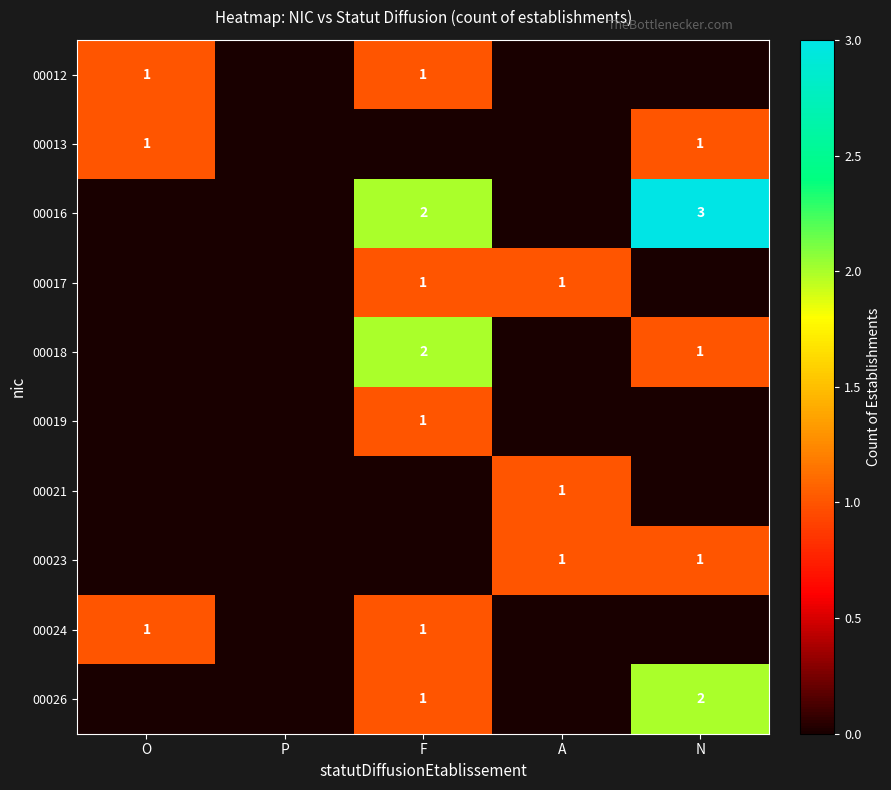

What is the approximate value of 00018 at F?

2